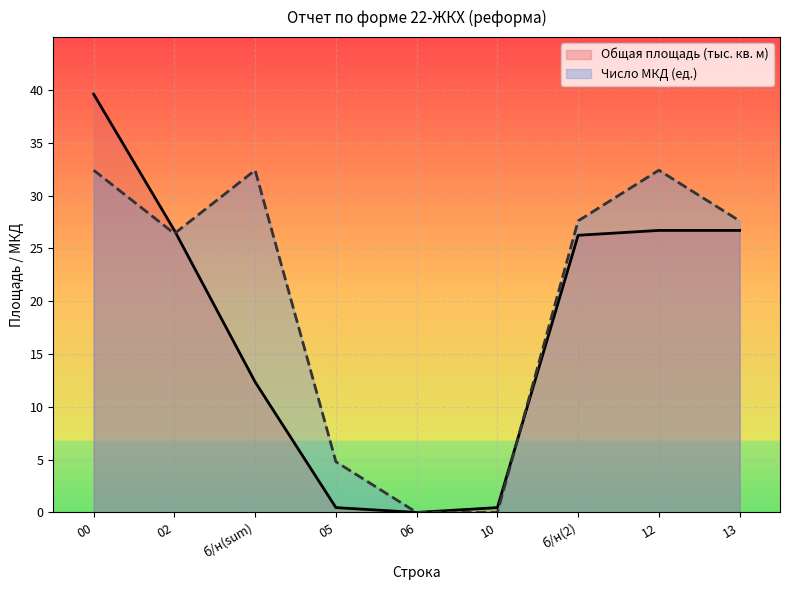

At 10, list the series in order from largest to smallest.

Общая площадь (тыс. кв. м), Число МКД (ед.)